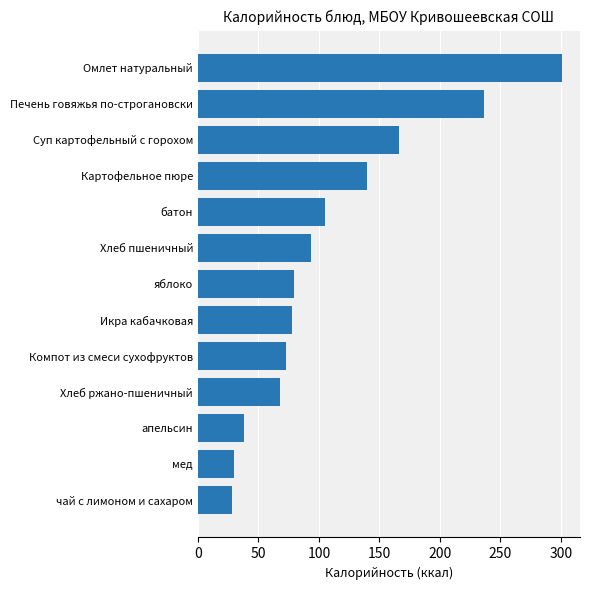

Read the value at Хлеб ржано-пшеничный.

68.3